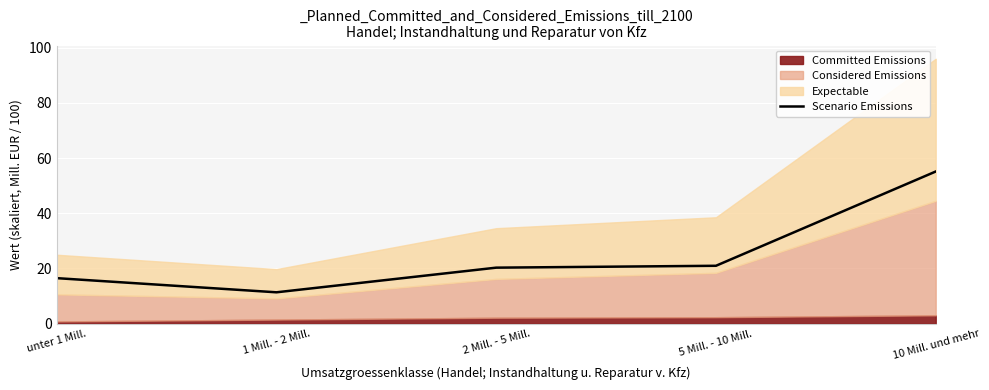

Reading right to left, extract all data points from this chart.

55.1	21.0	20.3	11.3	16.5